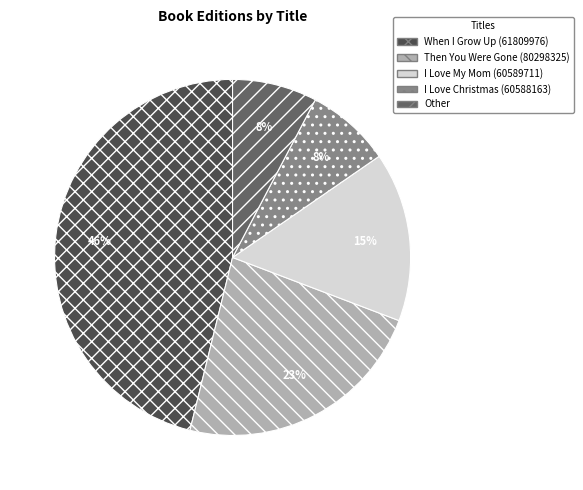

The I Love Christmas (60588163) slice represents 8% of the pie. True or false?

True